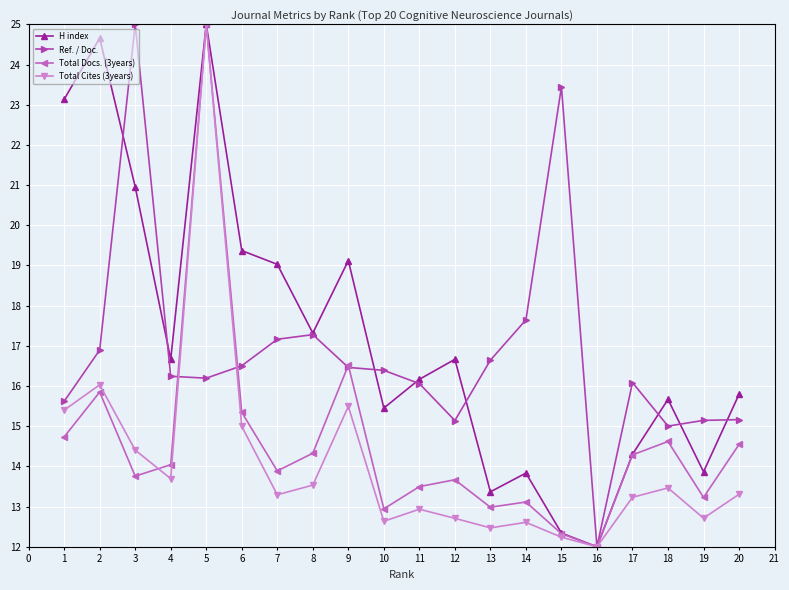

Which series has the largest total across all categories?

H index